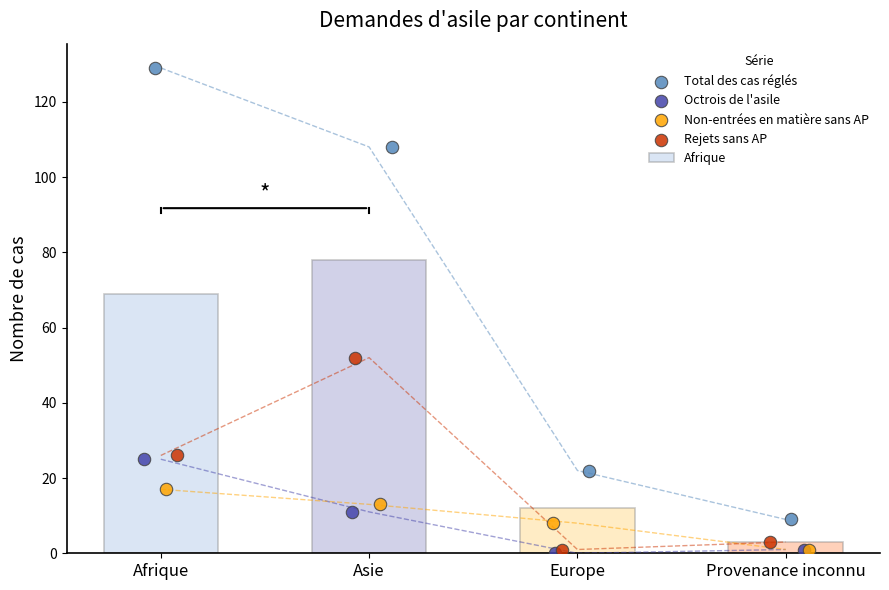

Which series contains the lowest Y value?

Octrois de l'asile